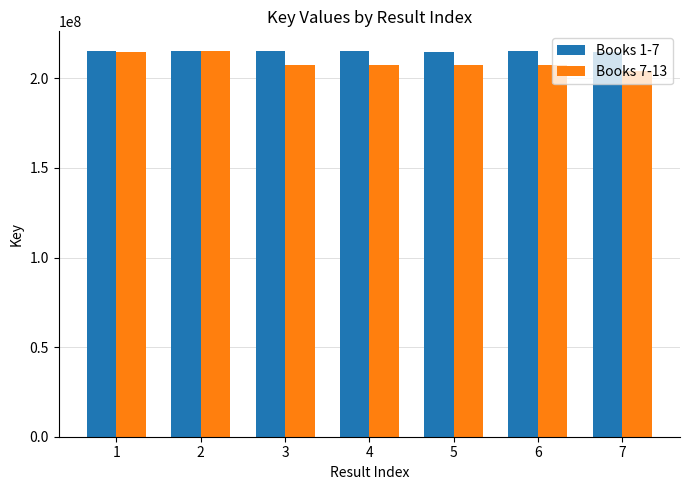

List the series in order of their overall mean, highest first.

Books 1-7, Books 7-13